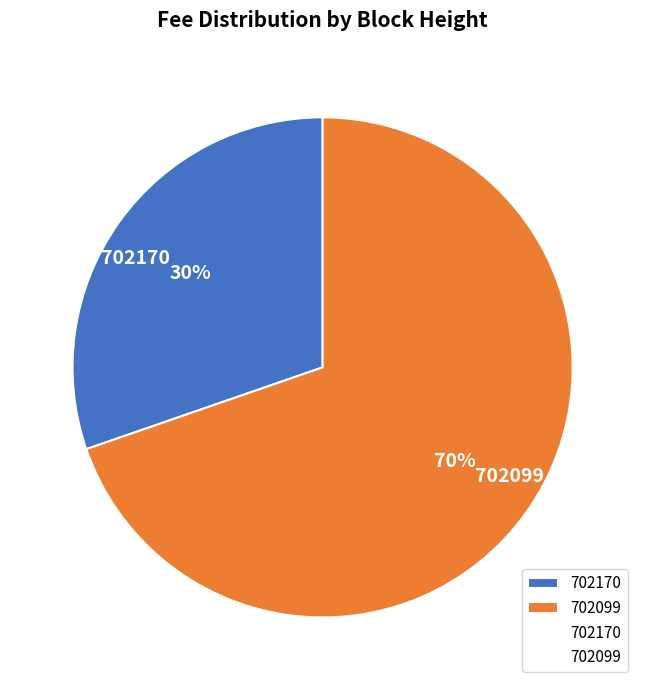

Does 702170 represent more than half of the total?

No